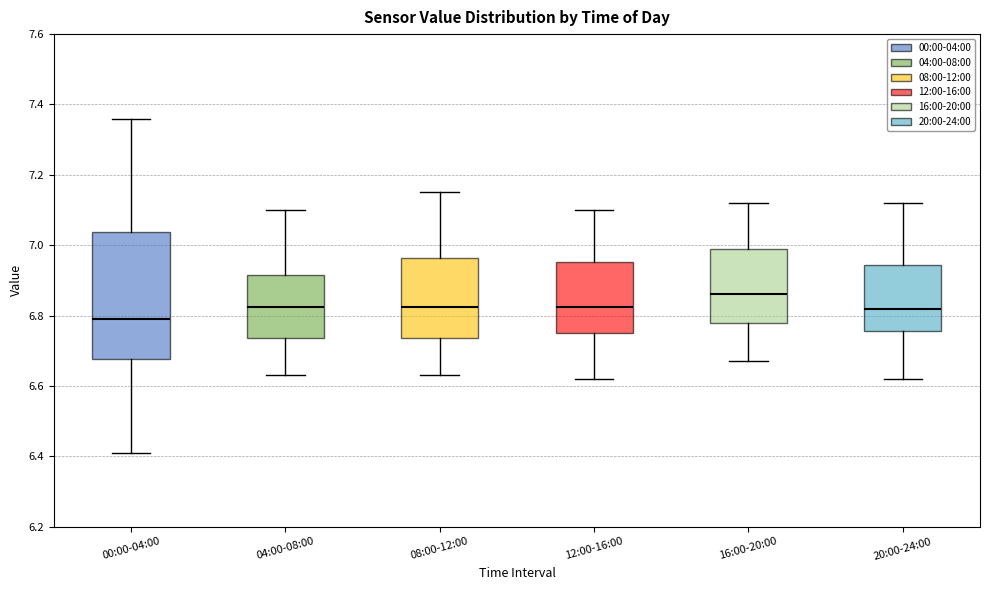

Which box's median line is the highest?

16:00-20:00